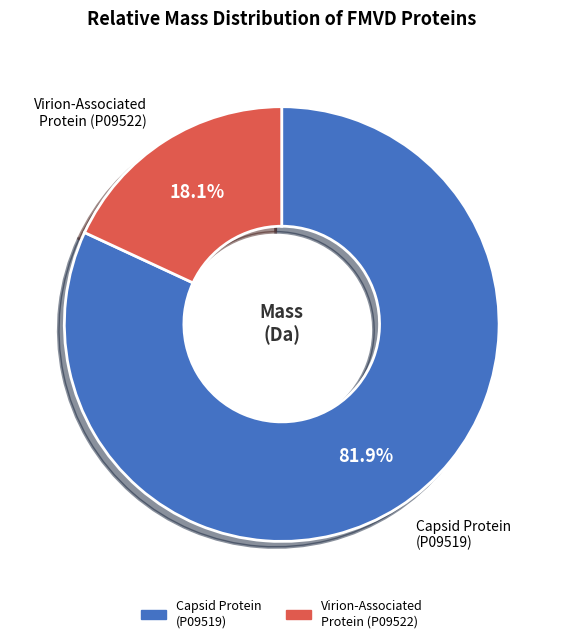

Which category accounts for the majority?

Capsid Protein (P09519)